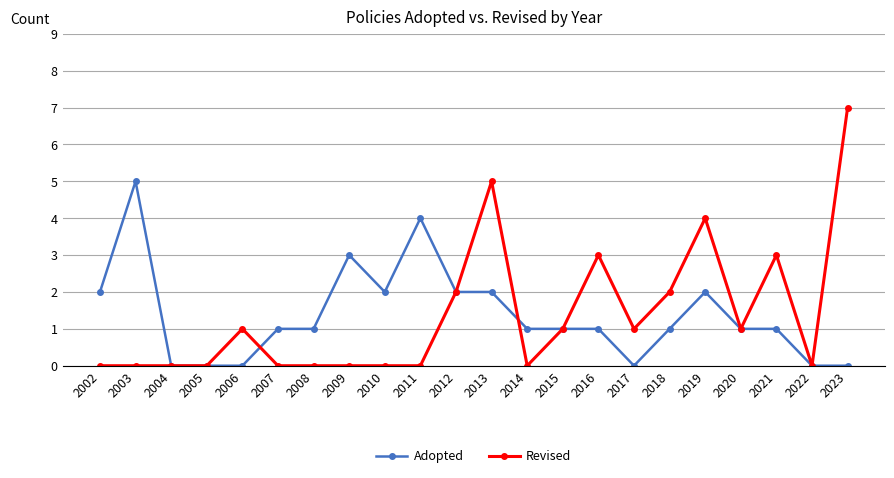

True or false: Adopted has more than 2 interior local peaks.

True